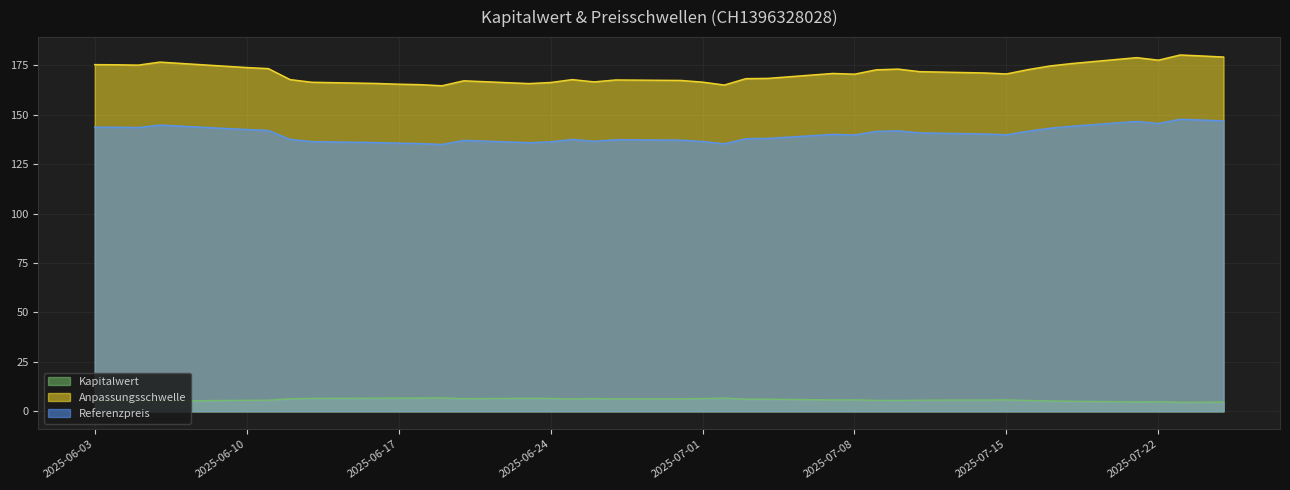

Which series has the widest spread of values?

Anpassungsschwelle